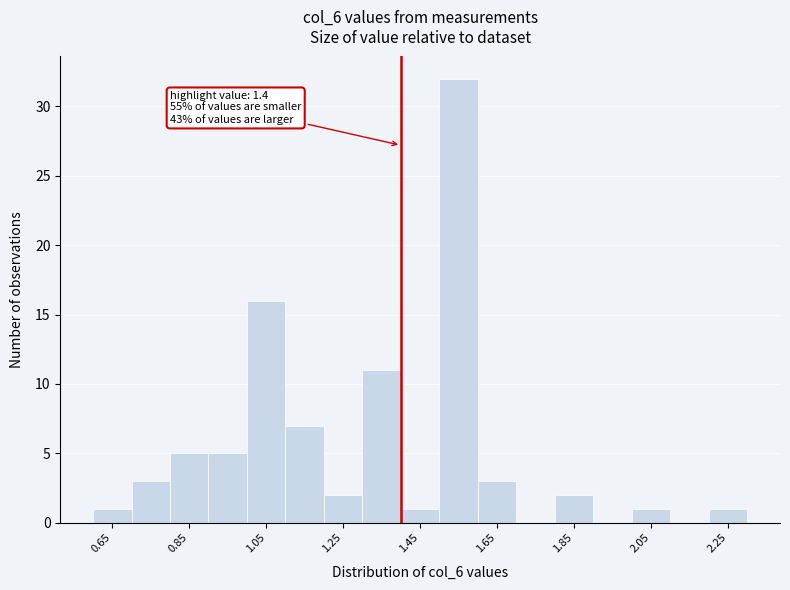

Over which range of the x-axis is the bar tallest?

1.5 to 1.6